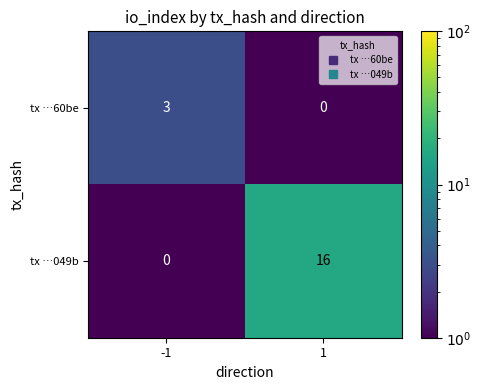

What is the approximate value of tx …049b at 1, to the nearest 10?

20